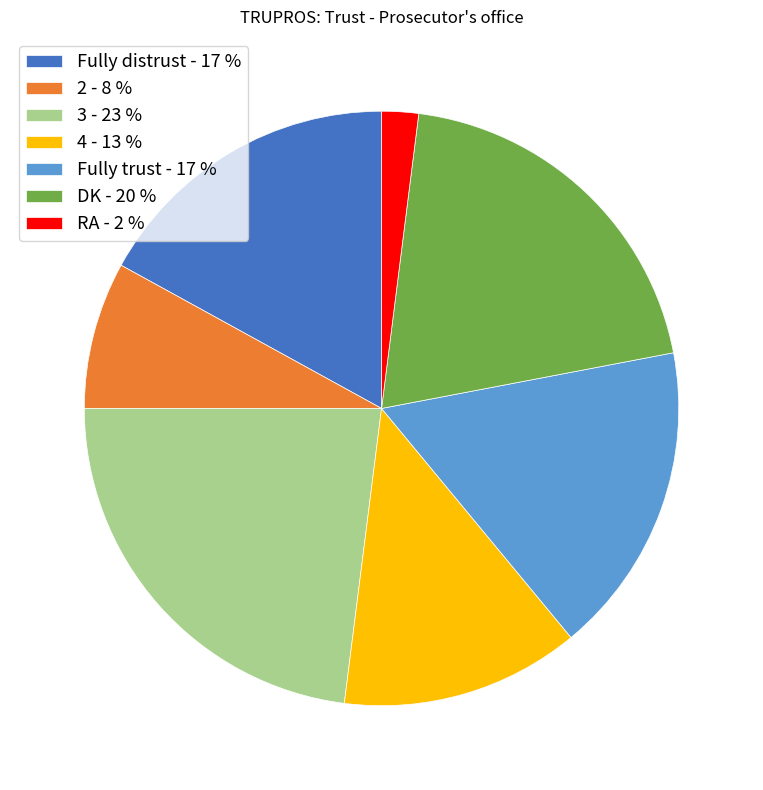

What is the smallest slice in the pie chart?

RA